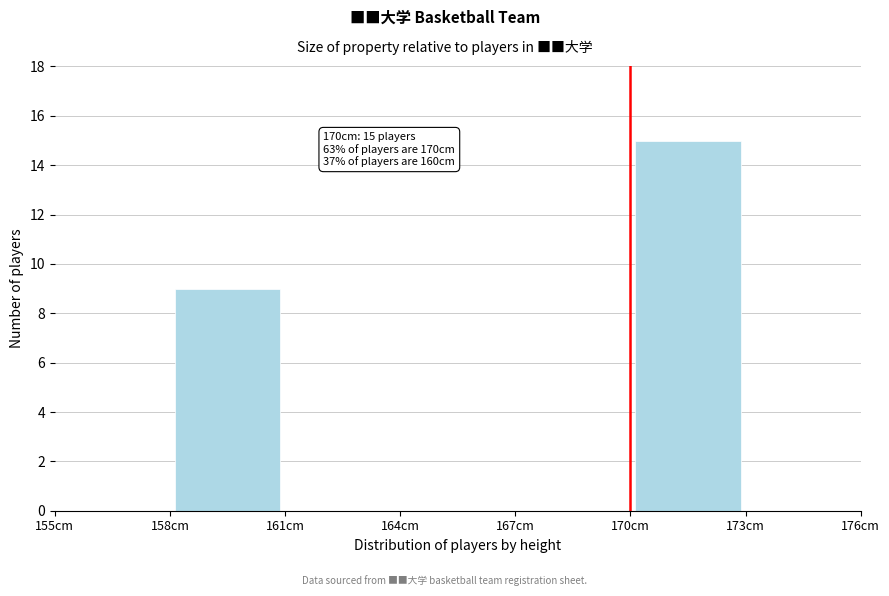

Which range on the x-axis has the tallest bar?

170 to 173